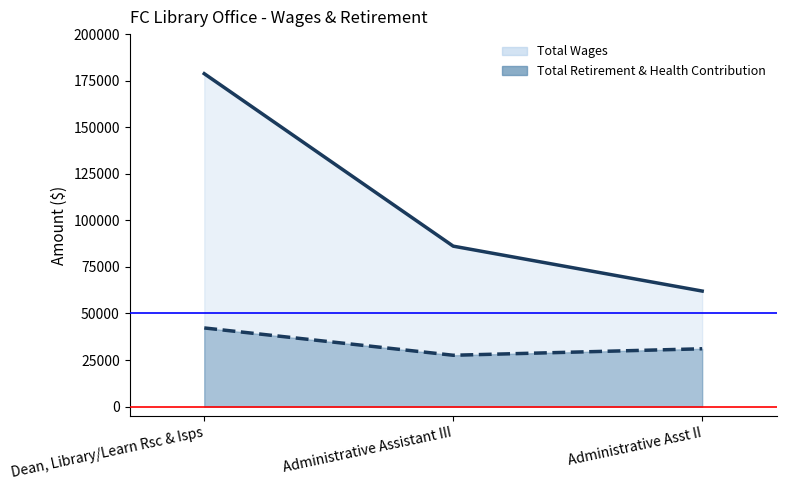

List the series in order of their overall mean, lowest first.

Total Retirement & Health Contribution (line), Total Wages (line)